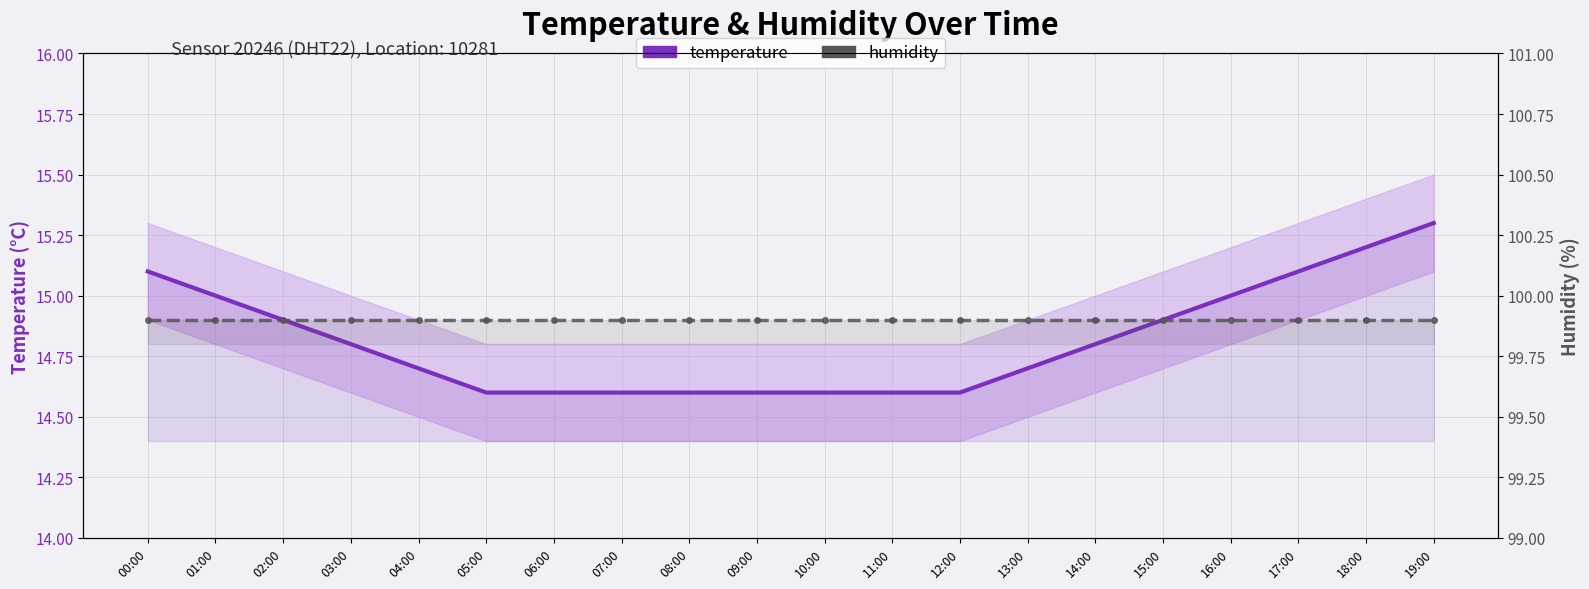

The humidity series shows 20.4 at 05:00. True or false?

False